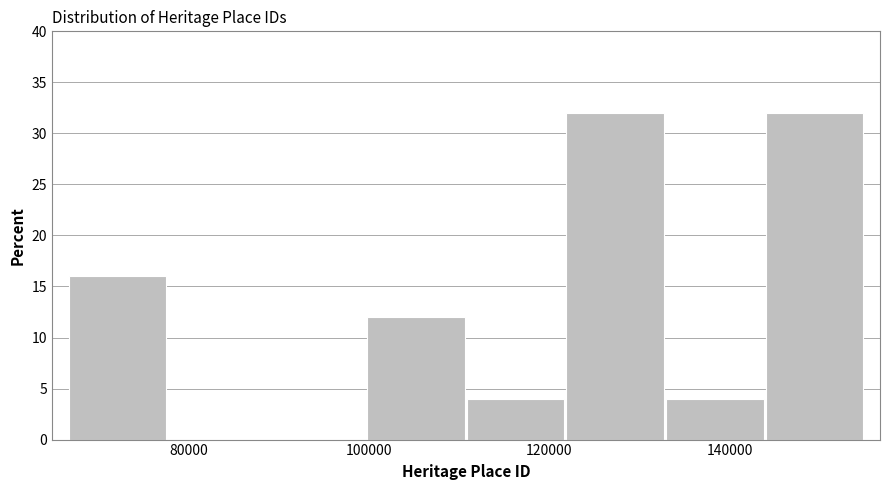

Reading left to right, list every bar in this chart as the range it spans on the x-axis followed by its height. Neither the bar edges nor the heights are printed on the chart, so give them approximately, as read against the axes.

66000 to 78000: 16
78000 to 88000: 0
88000 to 100000: 0
100000 to 110000: 12
110000 to 122000: 4
122000 to 132000: 32
132000 to 144000: 4
144000 to 154000: 32